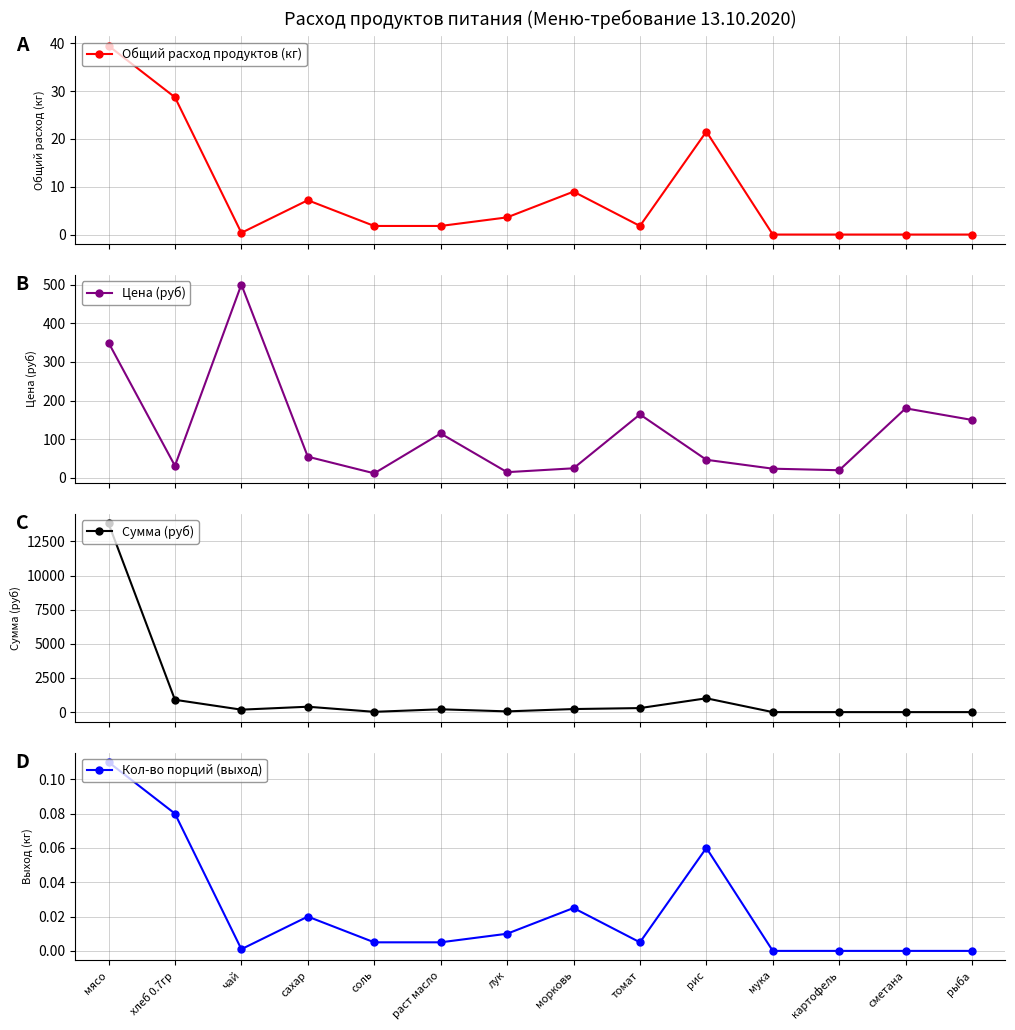

What is the difference between the highest and lowest values at рыба?

150.0